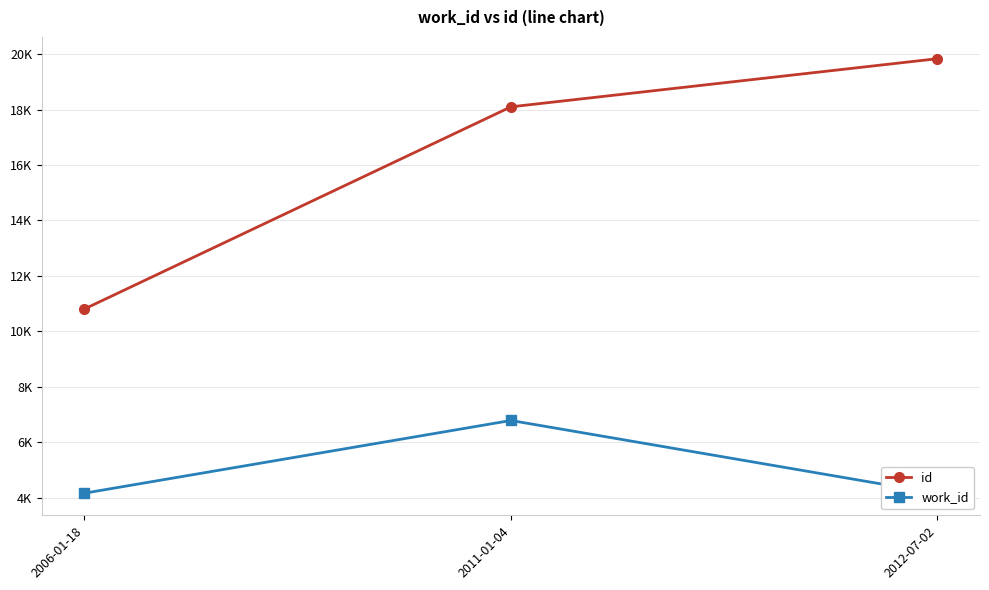

What are all the series names shown in the legend?

id, work_id